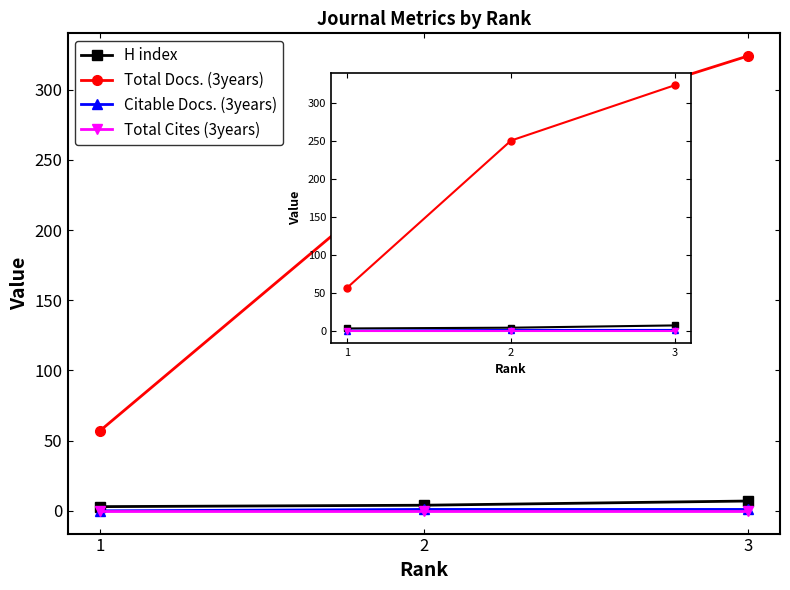

What is the value of the Citable Docs. (3years) point at the 3rd from the left?

1